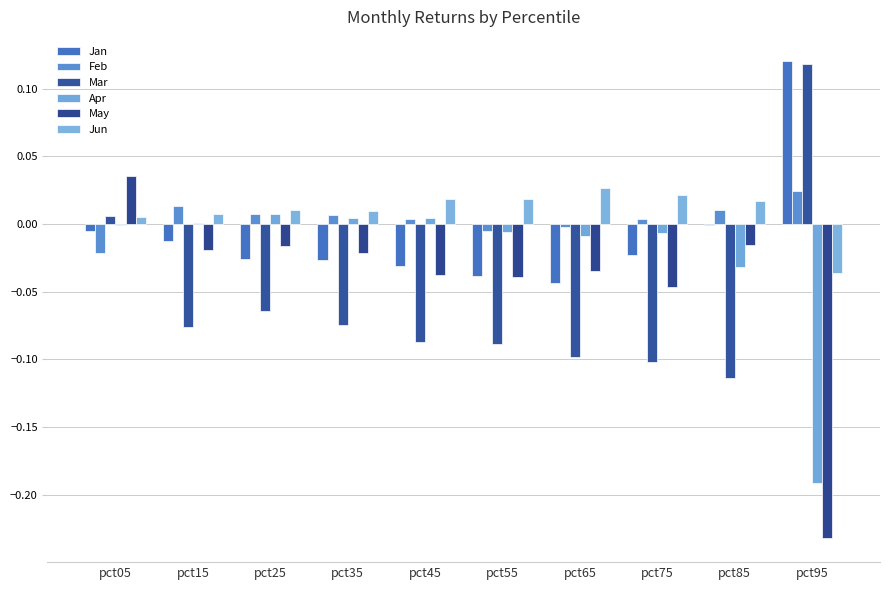

Where does the Jun series first go above 0?

pct05